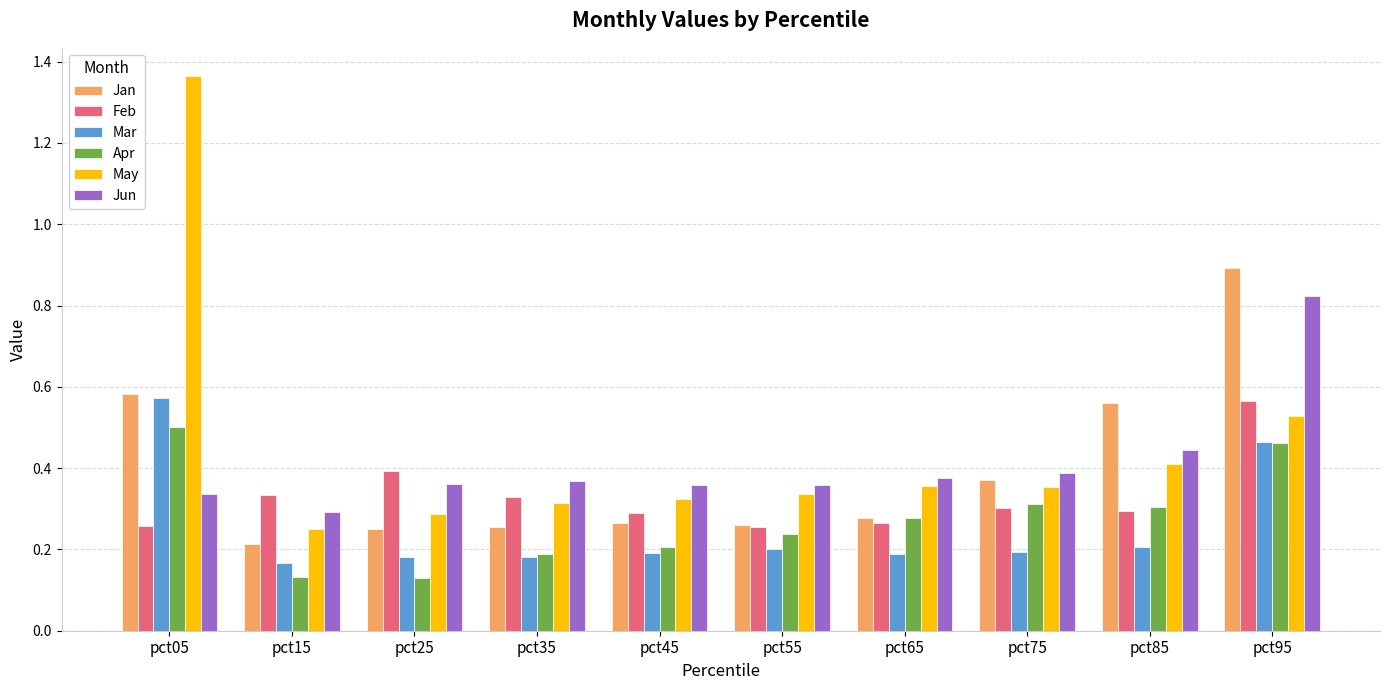

What is the sum of all May values?

4.5